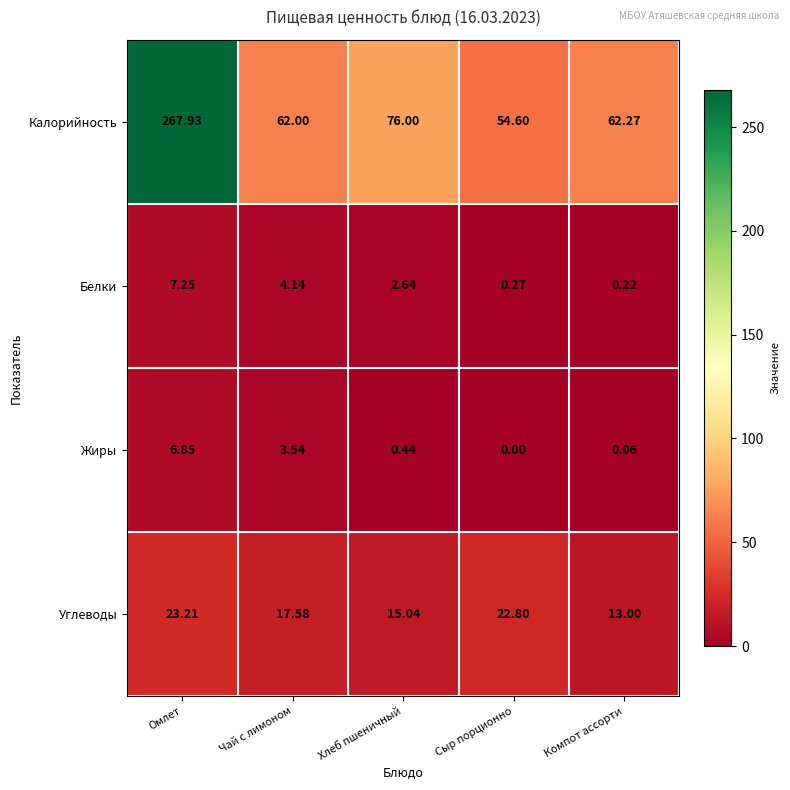

How many series are shown in this chart?

4